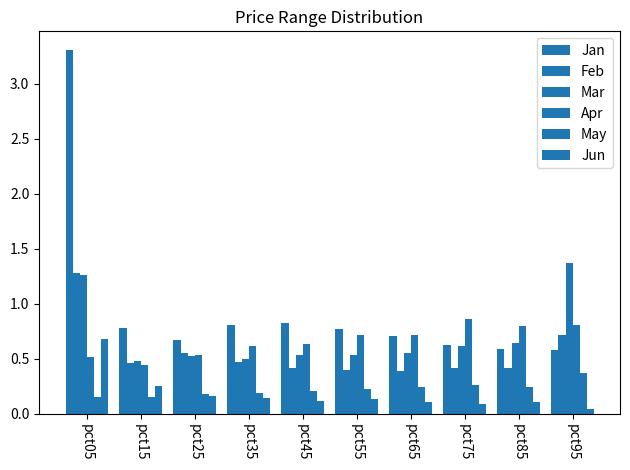

How many data points does each series have?

10